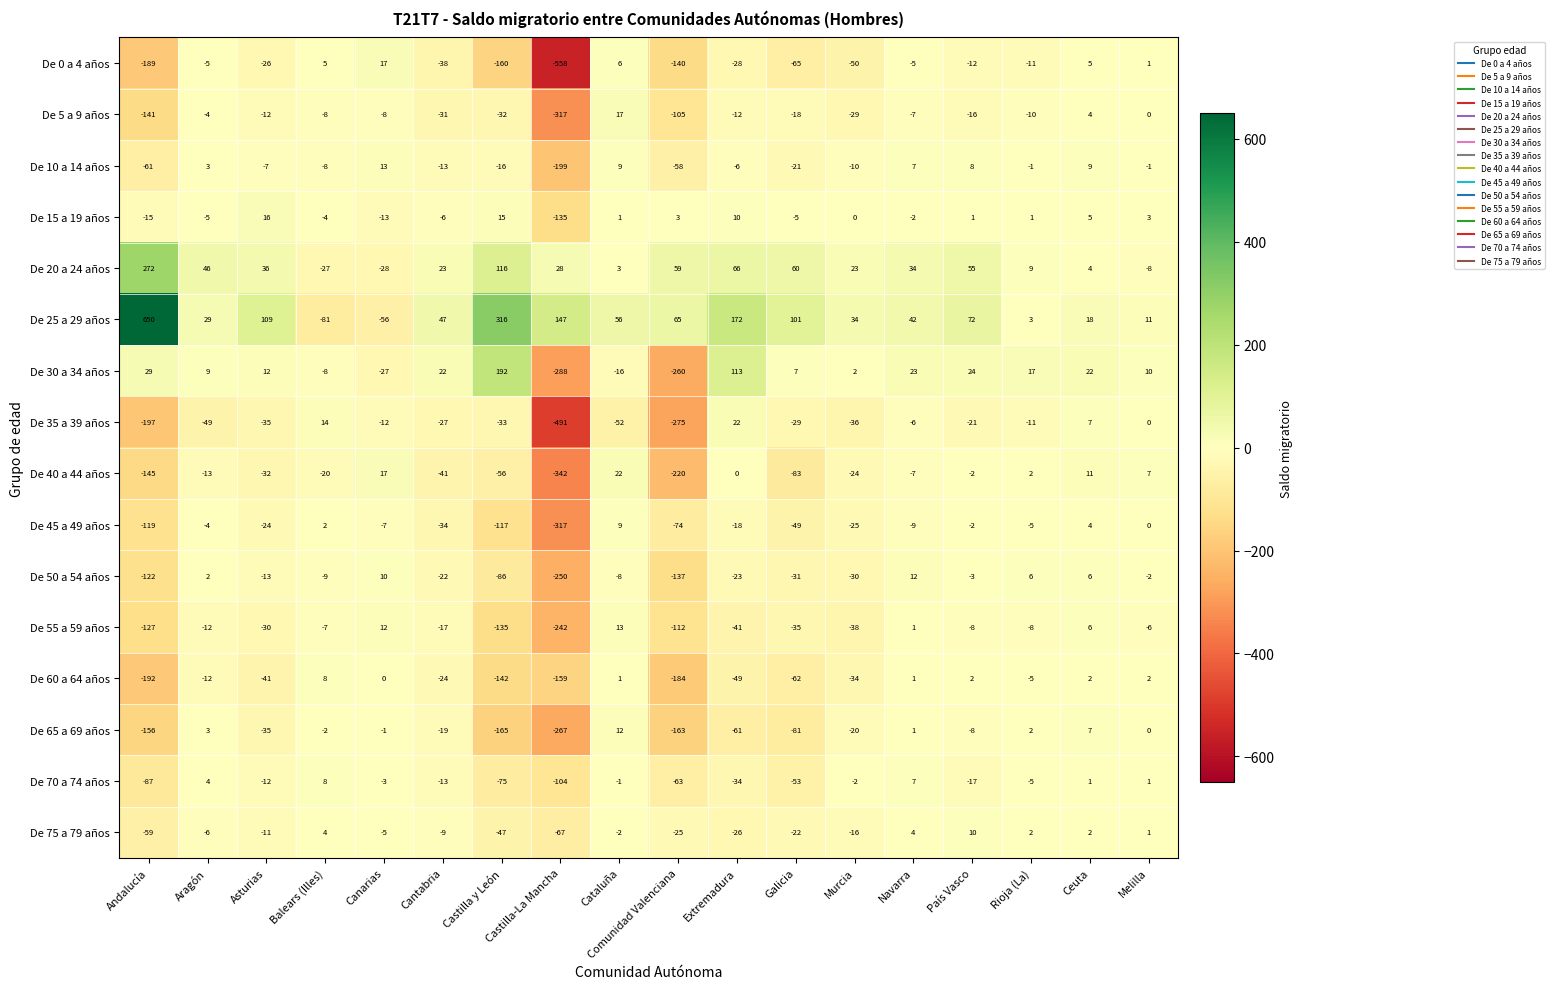

At which label is De 15 a 19 años closest to -59?

Andalucía